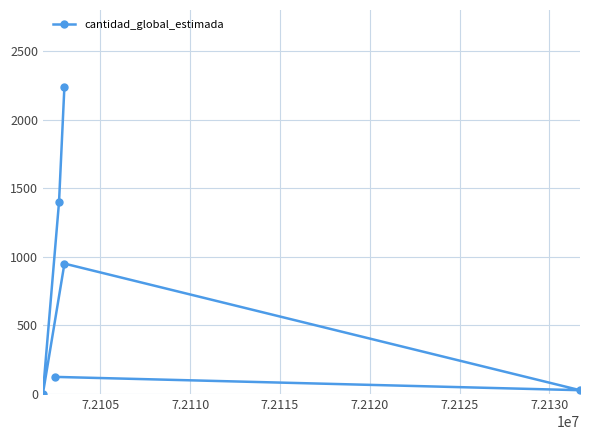

What is the value of the 2nd point from the left?

124.5